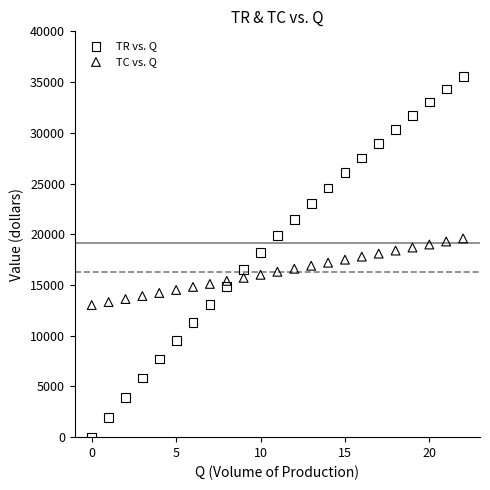

What are all the series names shown in the legend?

TR vs. Q, TC vs. Q